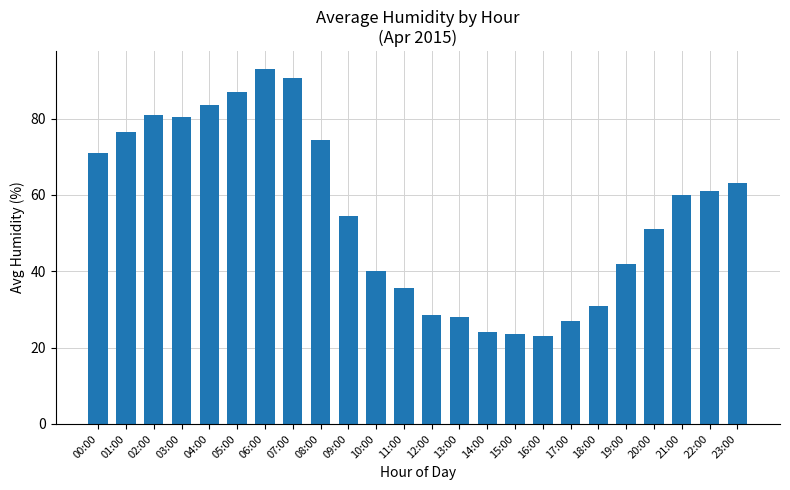

Approximately how many times larger is the value at 04:00 compared to 03:00?

1.0